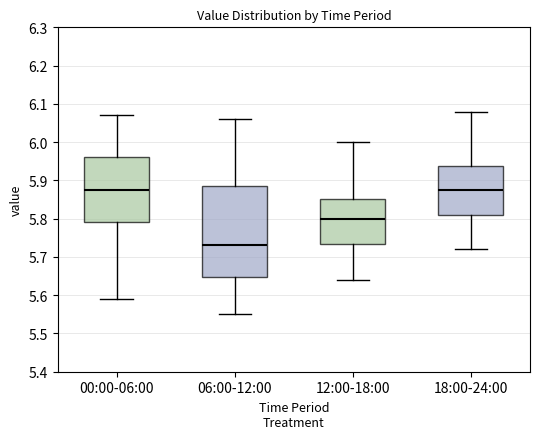

Reading left to right, transcribe this box plot: for each box, give where its median line is, the range the box spans, and where its two whiskers end, as read against the y-axis. The values are not printed on the chart, so give them approximately, as read against the axis.

00:00-06:00: median 5.88, box 5.79 to 5.96, whiskers 5.59 to 6.07
06:00-12:00: median 5.73, box 5.65 to 5.89, whiskers 5.55 to 6.06
12:00-18:00: median 5.80, box 5.74 to 5.85, whiskers 5.64 to 6.00
18:00-24:00: median 5.88, box 5.81 to 5.94, whiskers 5.72 to 6.08